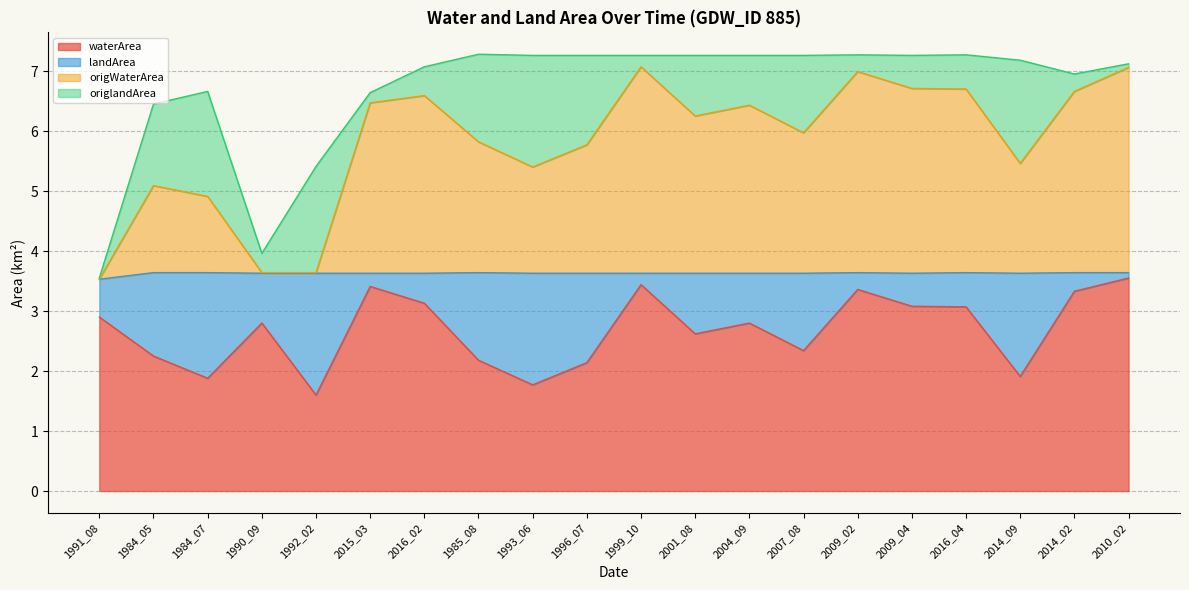

Where does the waterArea series first go above 2?

1991_08